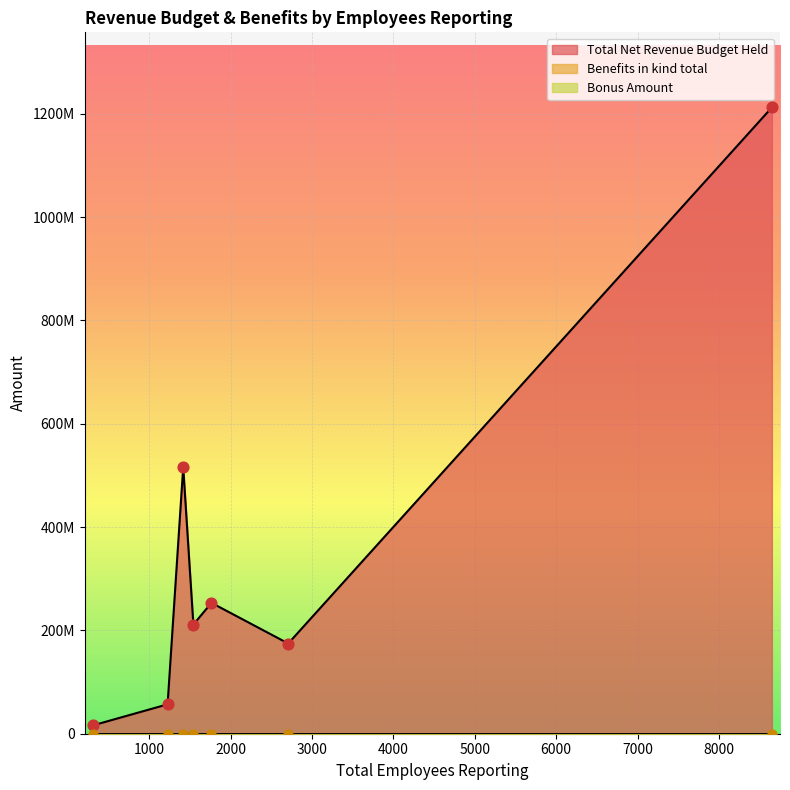

Which series contains the lowest Y value?

Benefits in kind total